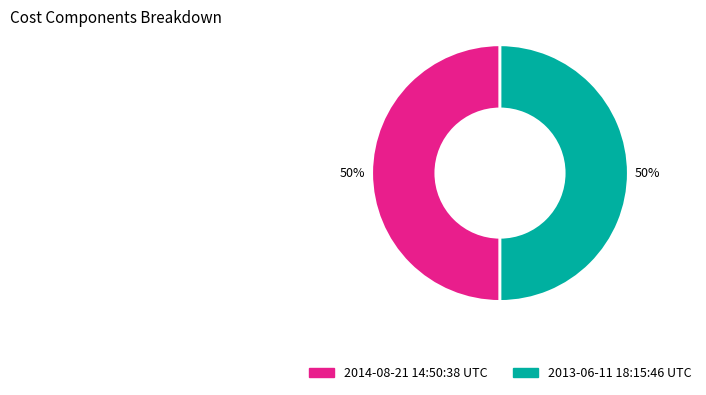

Is the sum of 2014-08-21 14:50:38 UTC and 2013-06-11 18:15:46 UTC greater than half?

Yes